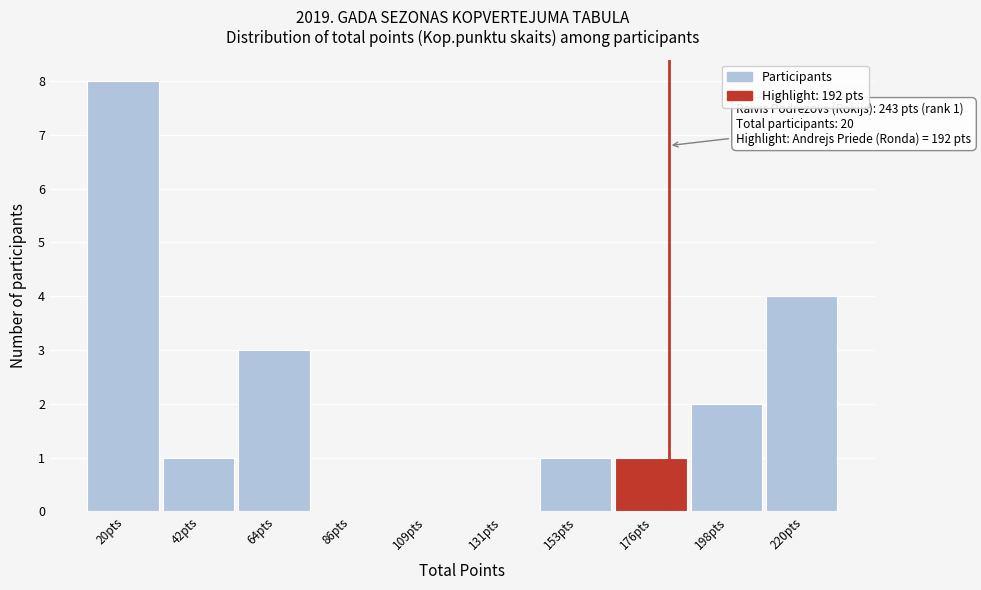

Reading left to right, extract all data points from this chart.

20pts=8	42pts=1	64pts=3	86pts=0	109pts=0	131pts=0	153pts=1	176pts=1	198pts=2	220pts=4